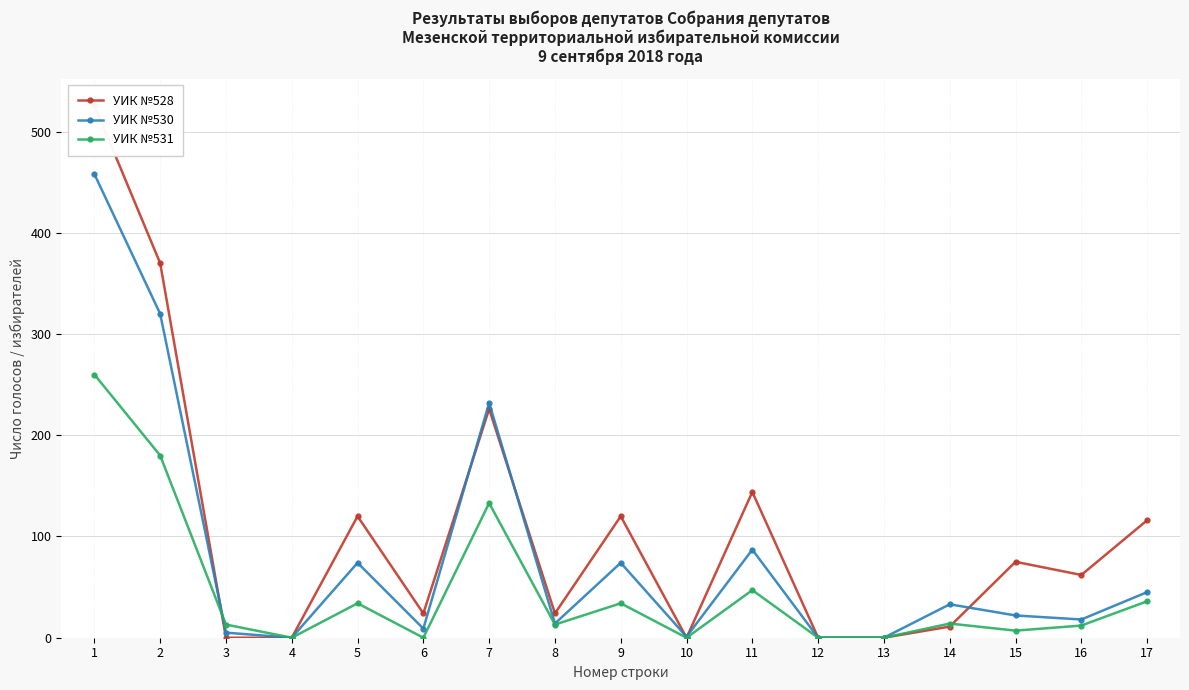

How many data points in УИК №530 are less than 22?

8